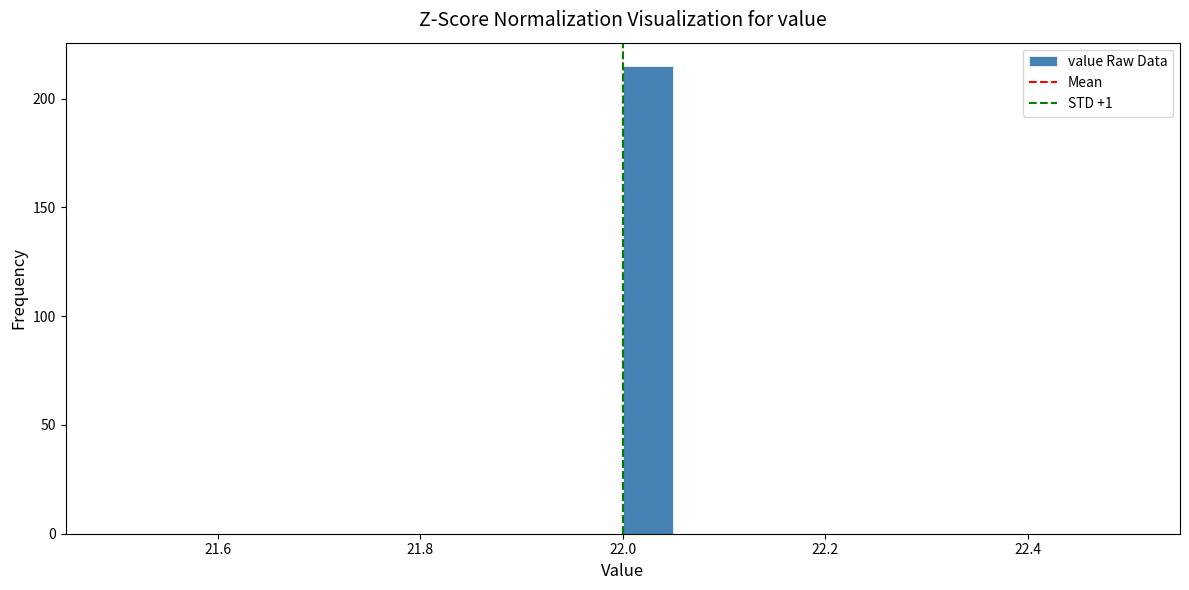

Read against the x-axis, roughly where is the centre of the tallest bar?

22.02